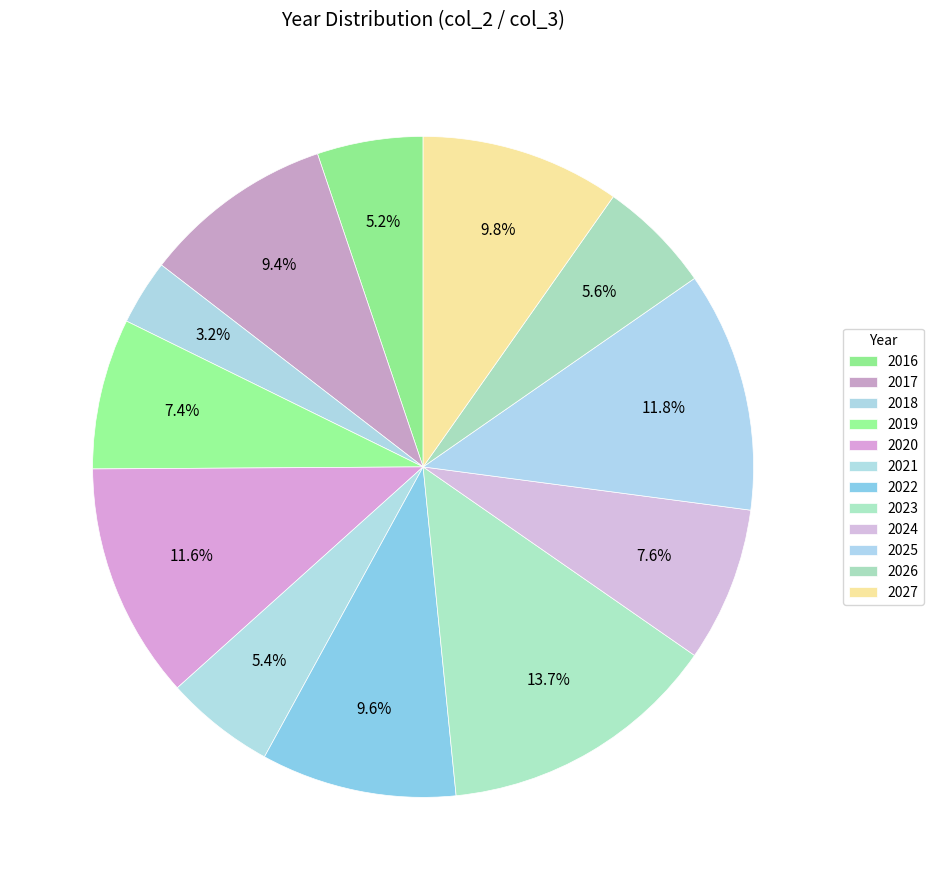

How many segments does this pie chart have?

12